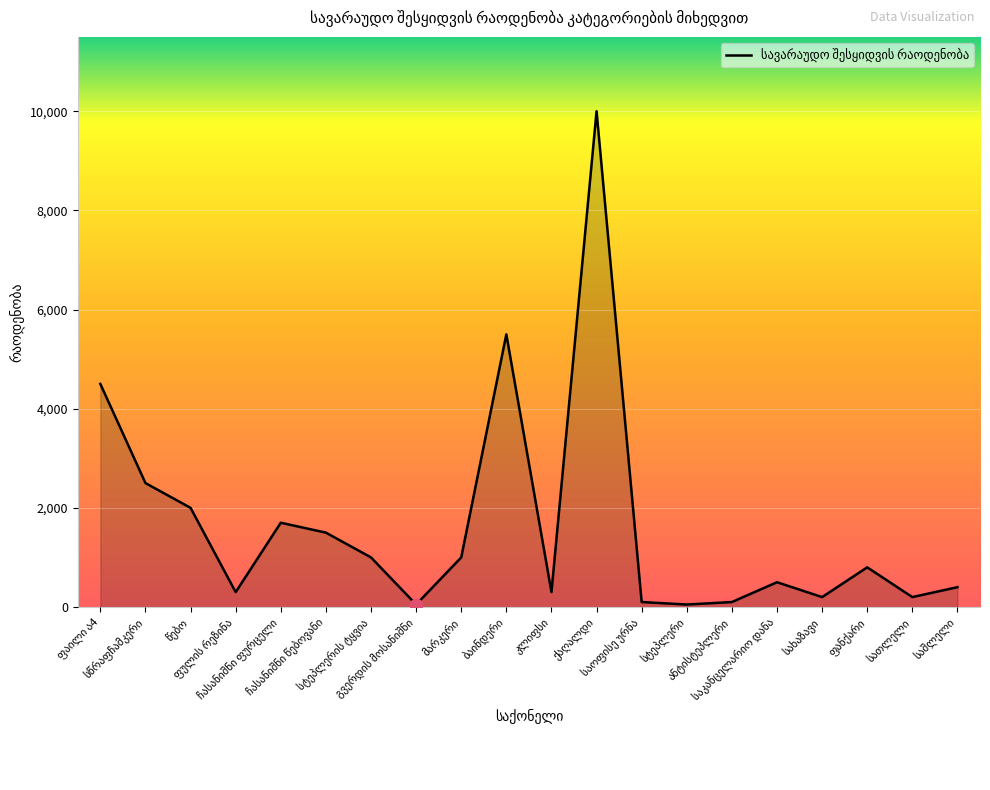

What is the difference between the maximum and minimum values?

9950